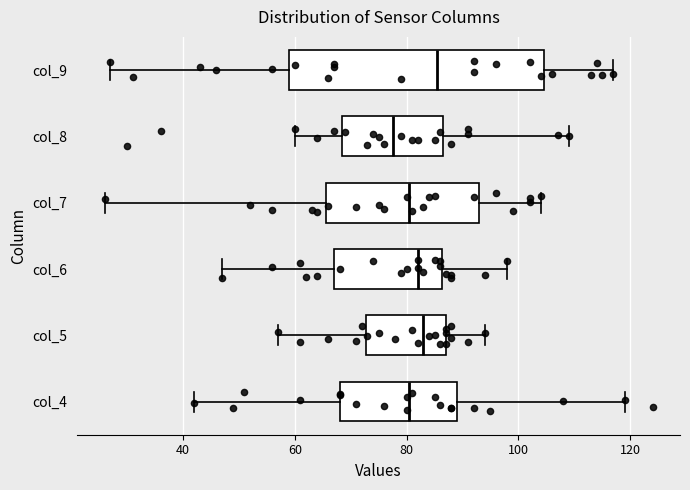

Reading bottom to top, read every box against the x-axis: the position of its median line, the range the box covers, and the ends of its whiskers. The values are not printed on the chart, so give them approximately, as read against the axis.

col_4: median 80, box 68 to 90, whiskers 42 to 120
col_5: median 84, box 72 to 88, whiskers 58 to 94
col_6: median 82, box 68 to 86, whiskers 48 to 98
col_7: median 80, box 66 to 94, whiskers 26 to 104
col_8: median 78, box 68 to 86, whiskers 60 to 110
col_9: median 86, box 60 to 104, whiskers 28 to 118